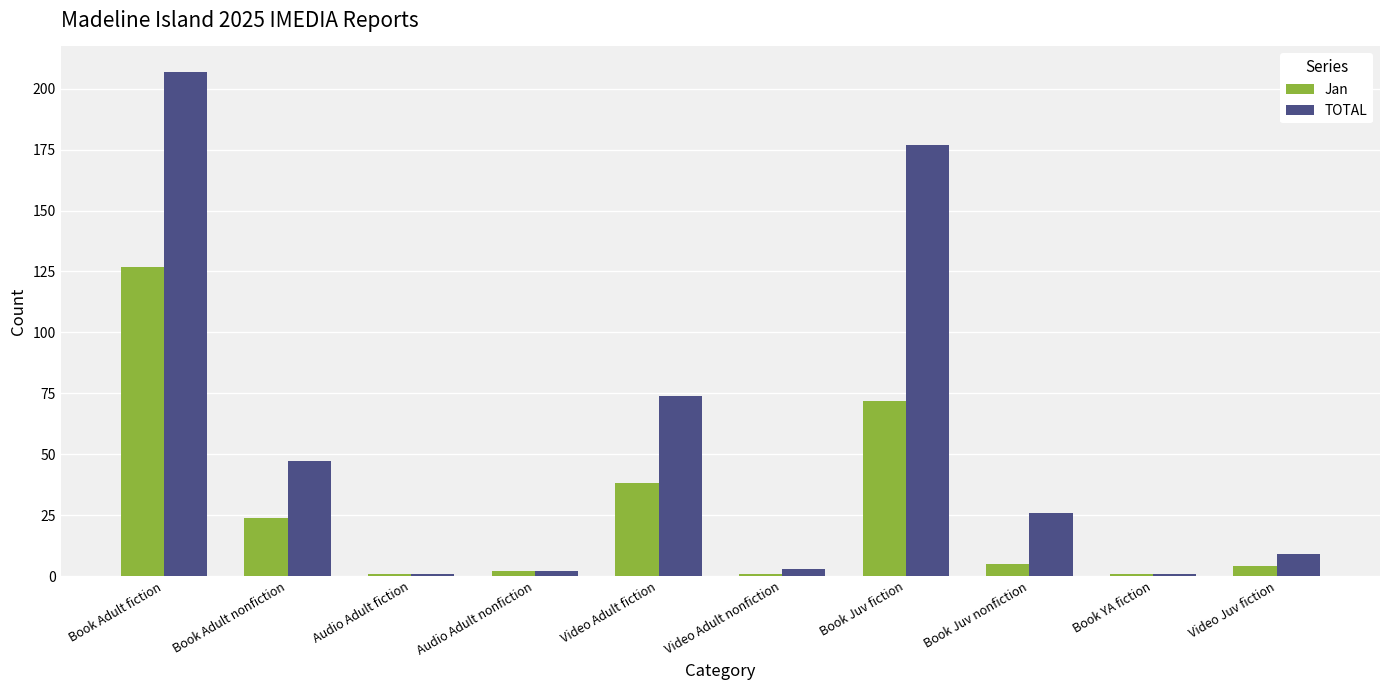

At which category is the sum across all series the highest?

Book Adult fiction